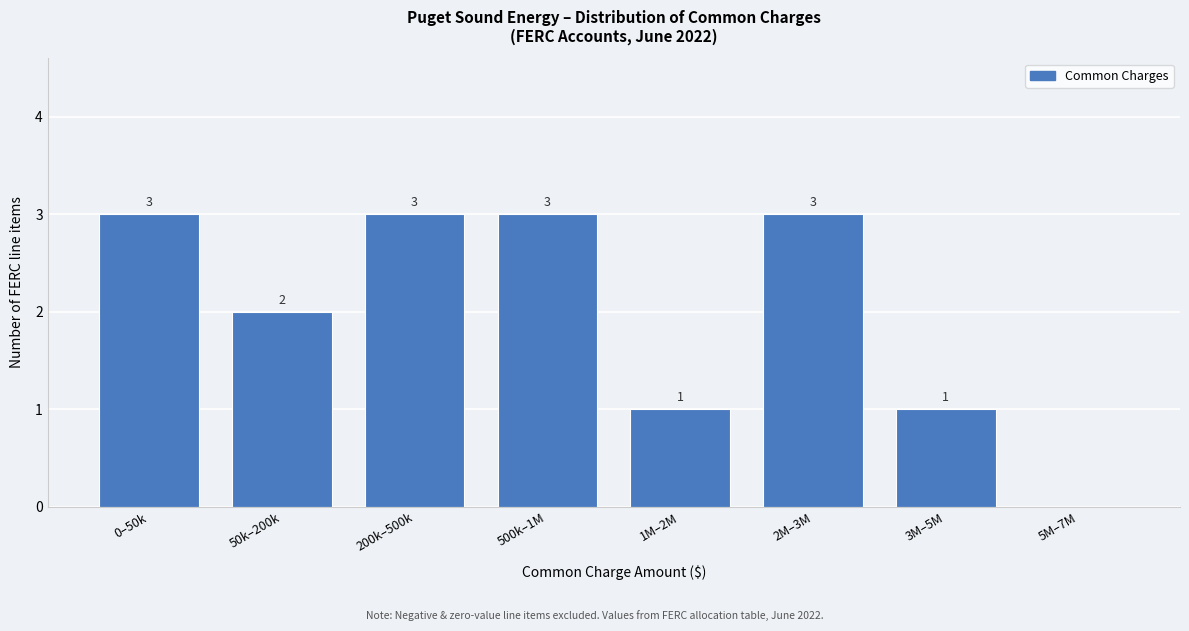

Reading left to right, list all the values displayed in this chart.

0–50k=3	50k–200k=2	200k–500k=3	500k–1M=3	1M–2M=1	2M–3M=3	3M–5M=1	5M–7M=0